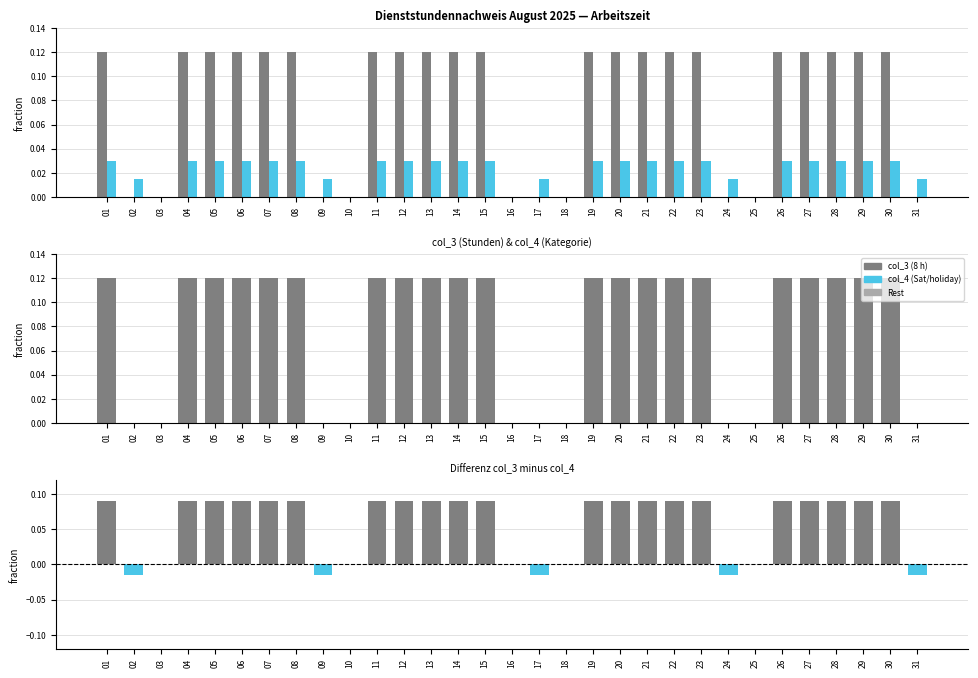

What is the sum of all col_3 values?

2.5